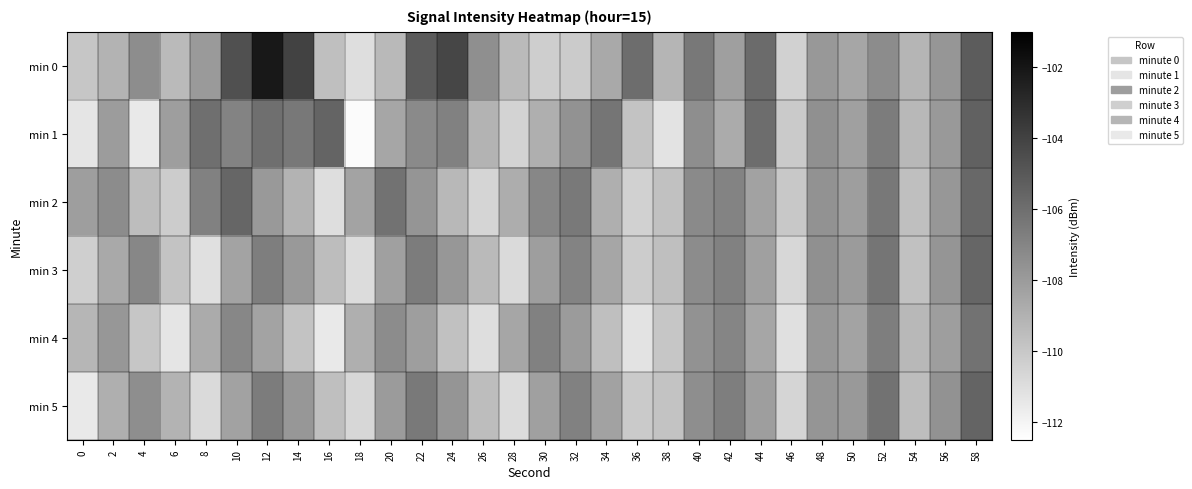

List the series in order of their peak value, highest first.

min 0, min 1, min 5, min 2, min 3, min 4